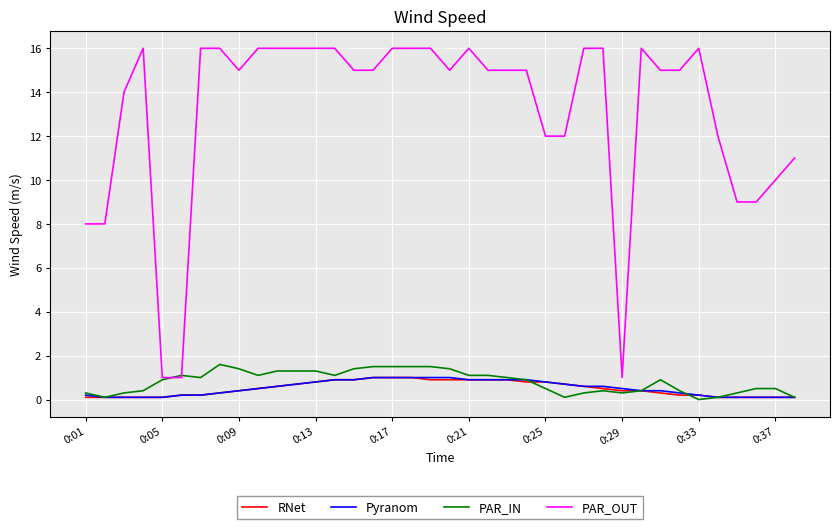

What is the highest value of the PAR_OUT series?

16.0